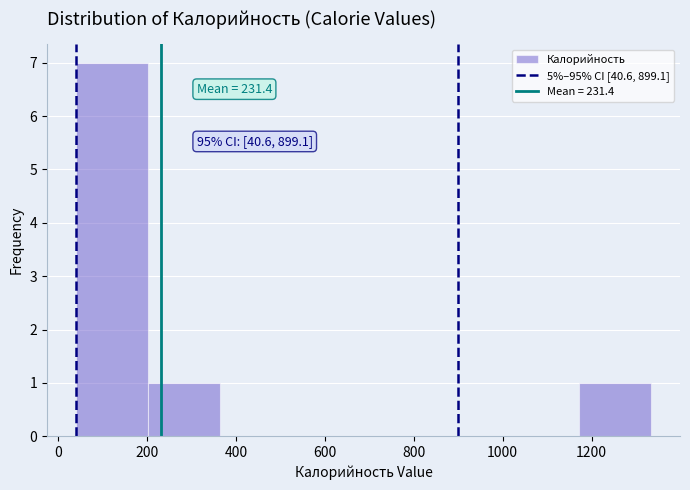

Over which range of the x-axis is the bar tallest?

40 to 200